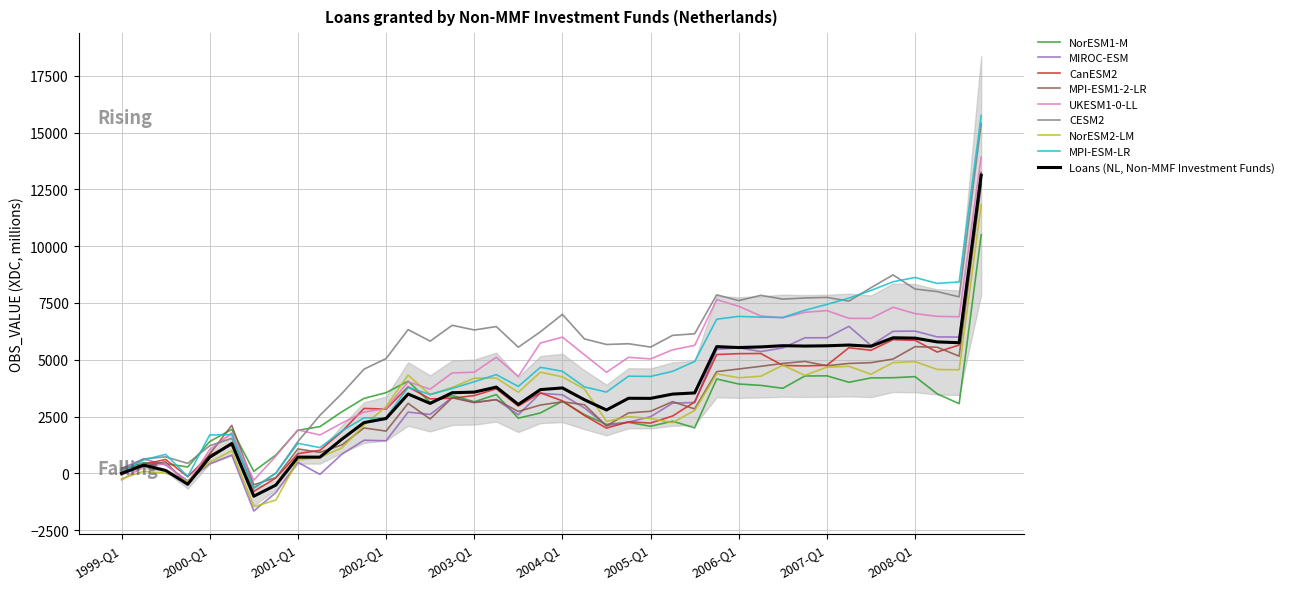

What value does the data have at 2003-Q4, to the nearest 50?

3700